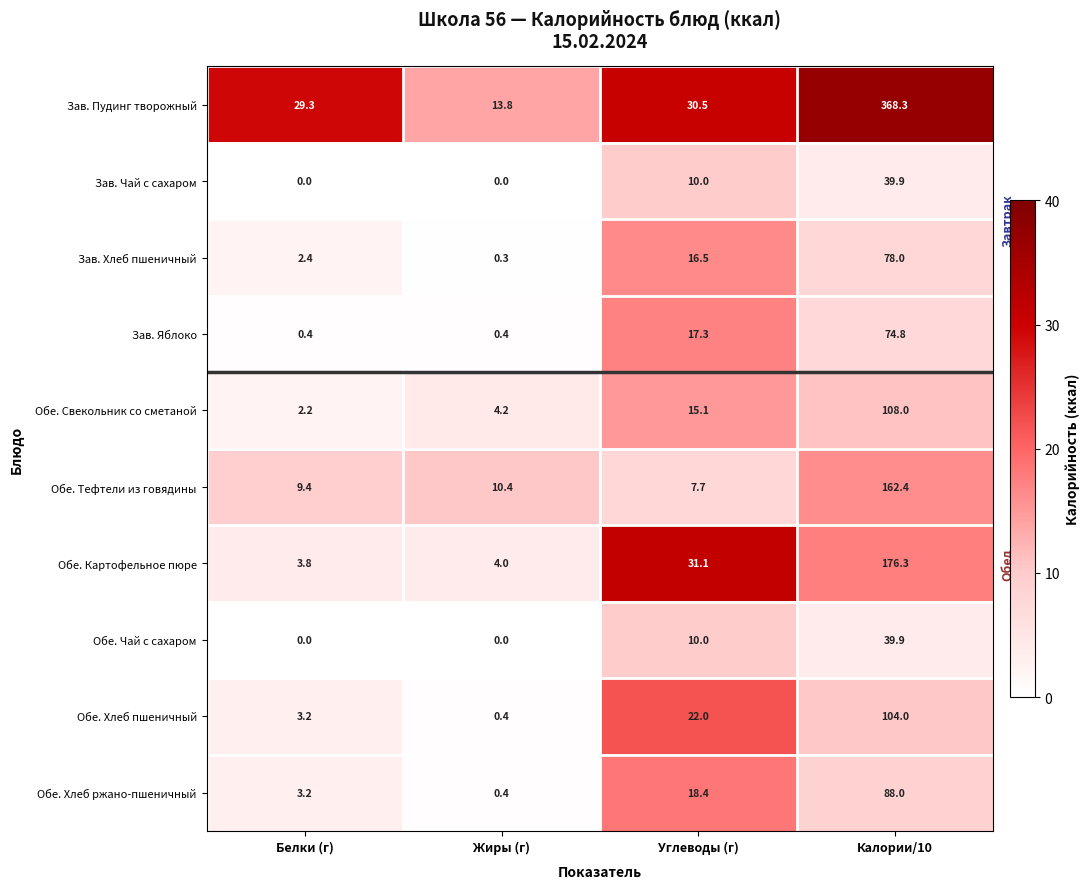

List the labels in order of Зав. Хлеб пшеничный value, largest first.

Калории/10, Углеводы (г), Белки (г), Жиры (г)